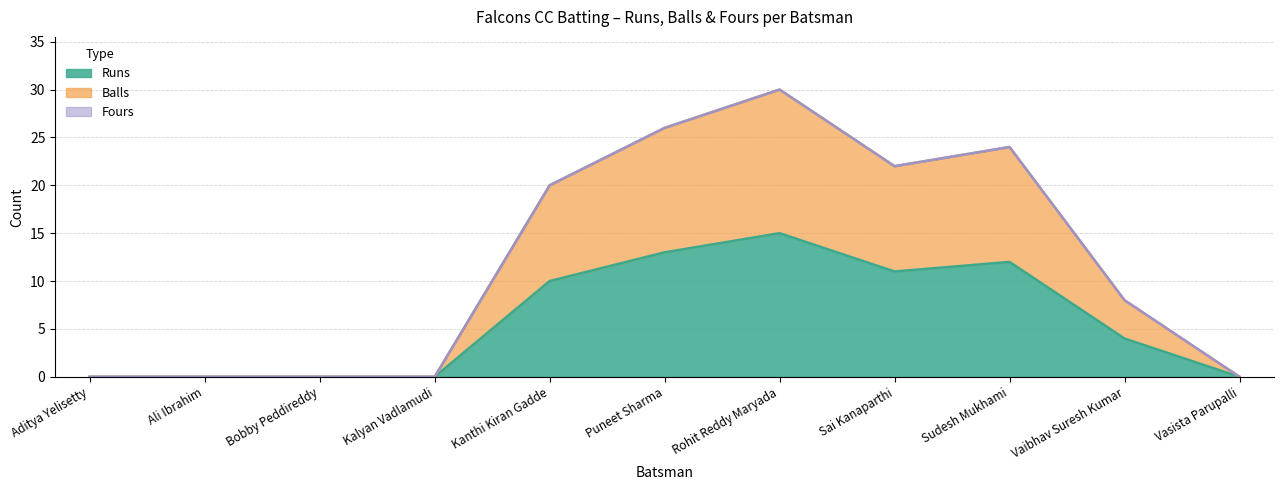

At which category is the sum across all series the highest?

Rohit Reddy Maryada